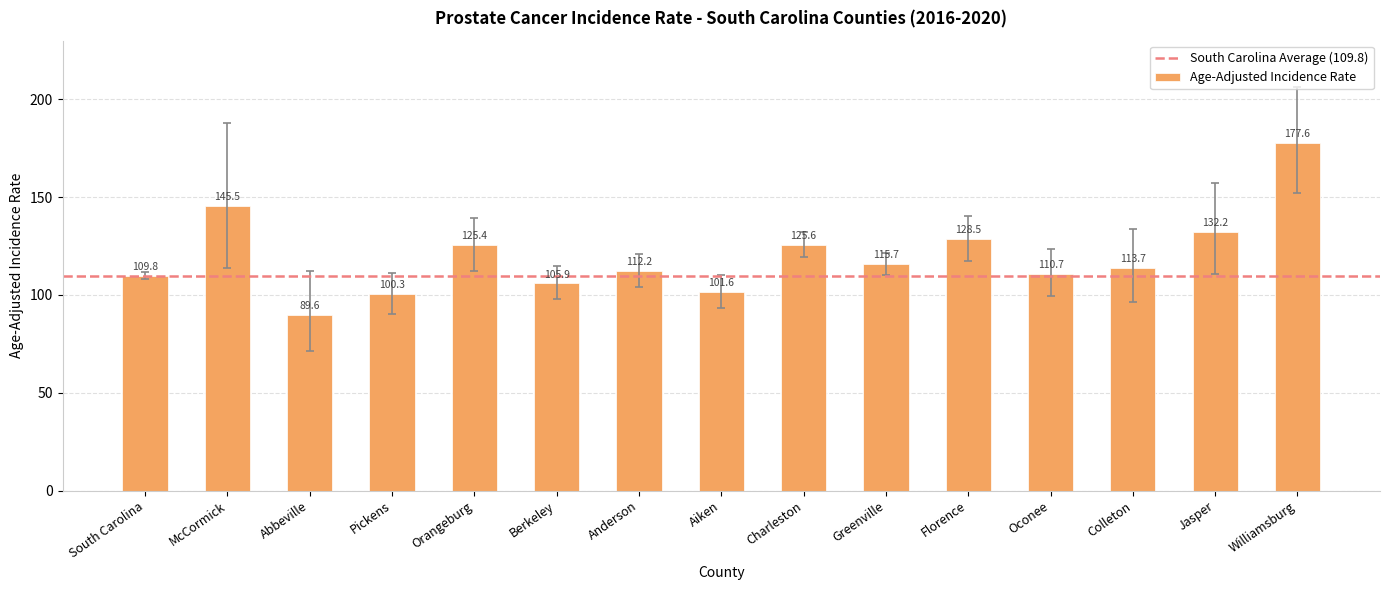

Reading right to left, transcribe all the data shown in this chart.

177.6	132.2	113.7	110.7	128.5	115.7	125.6	101.6	112.2	105.9	125.4	100.3	89.6	145.5	109.8